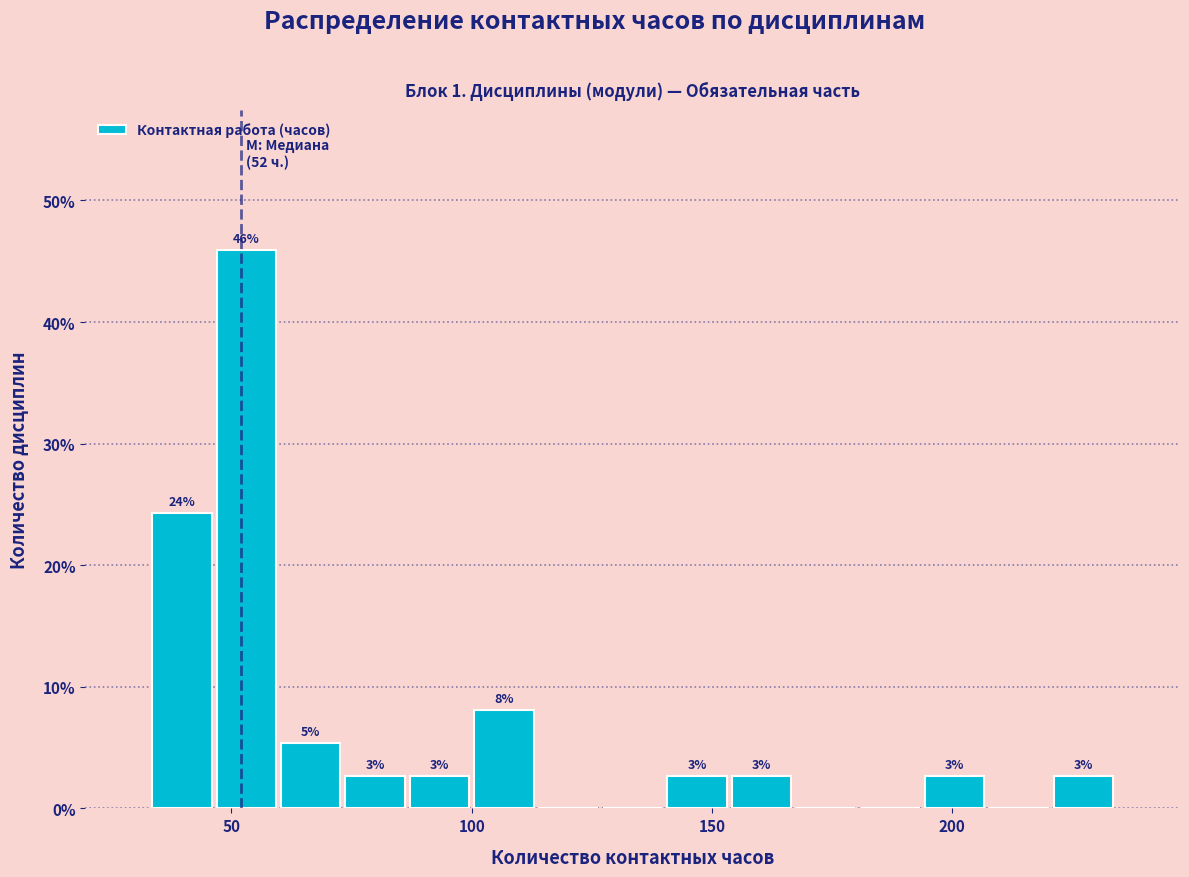

Around what value on the x-axis is the tallest bar? Give the approximate position of its centre, as read against the axis.

55